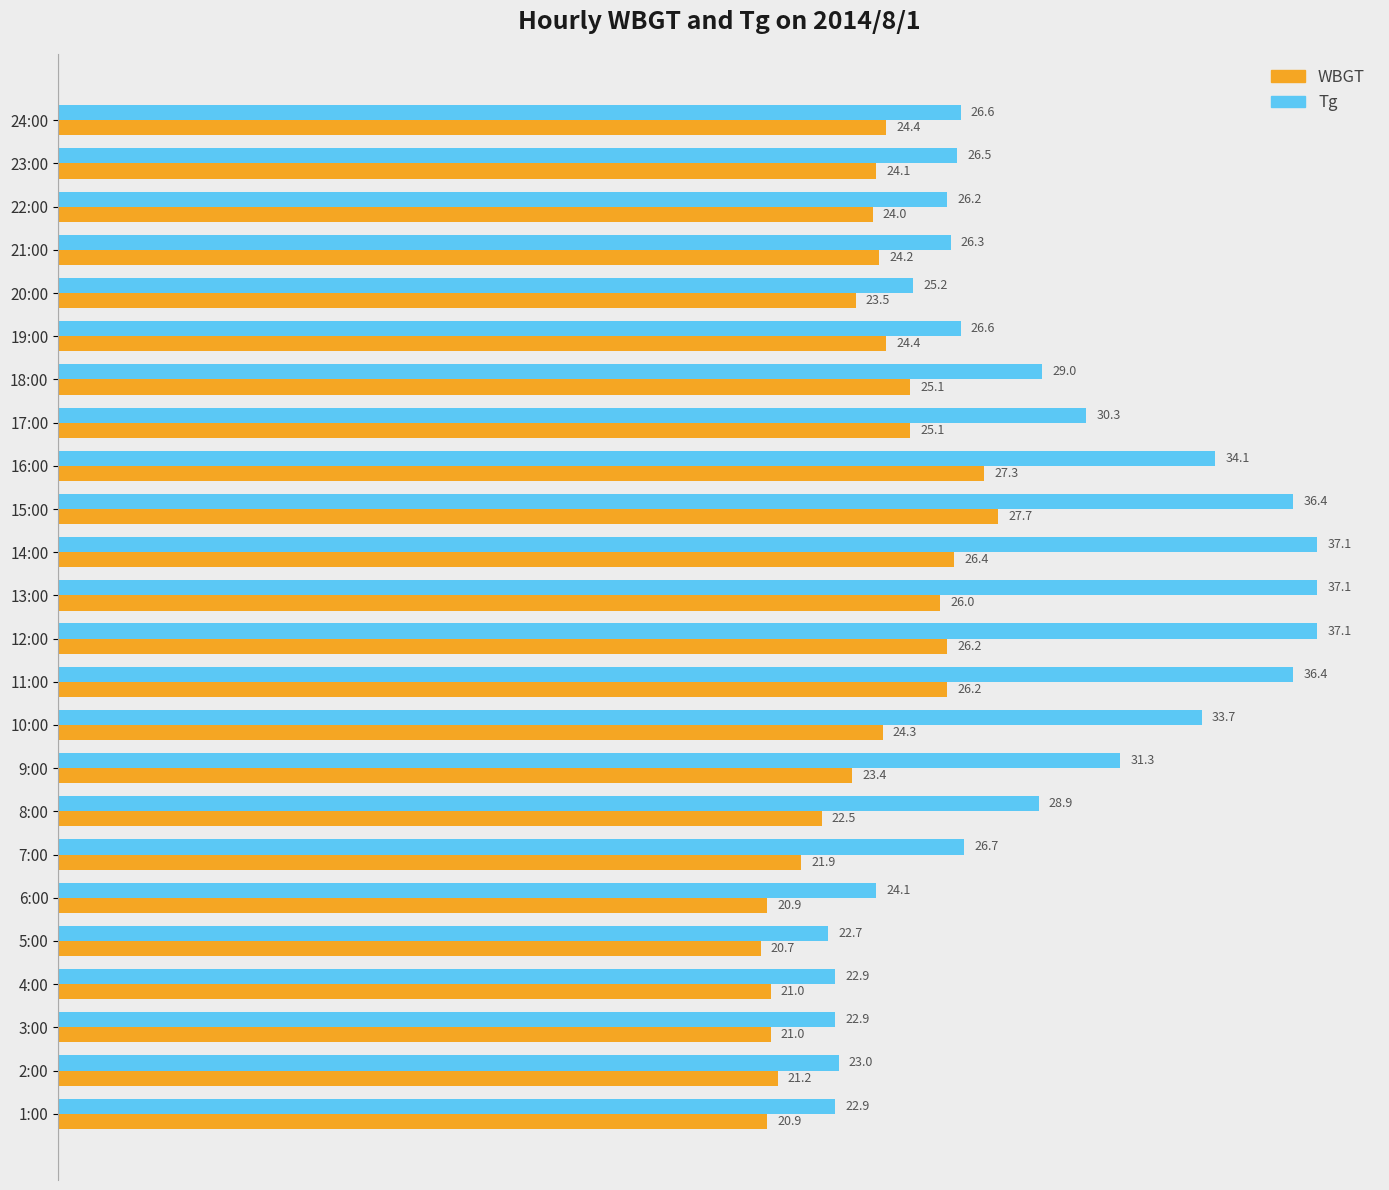

Where is WBGT nearest to the value 24?

22:00